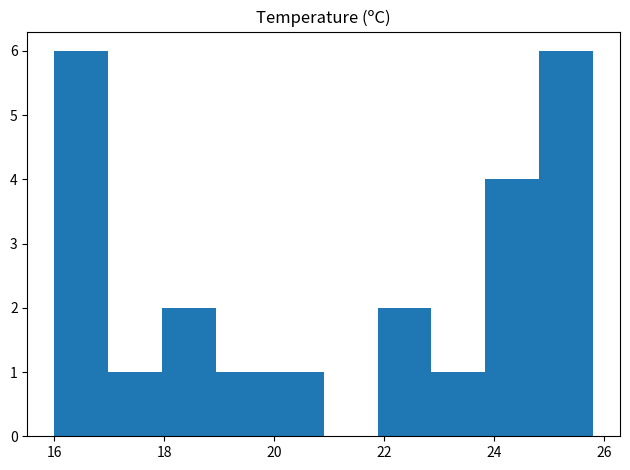

What is the height of the bar covering 19.92 to 20.90 on the x-axis? Neither the bar edges nor the heights are printed on the chart, so give them approximately, as read against the axes.

1